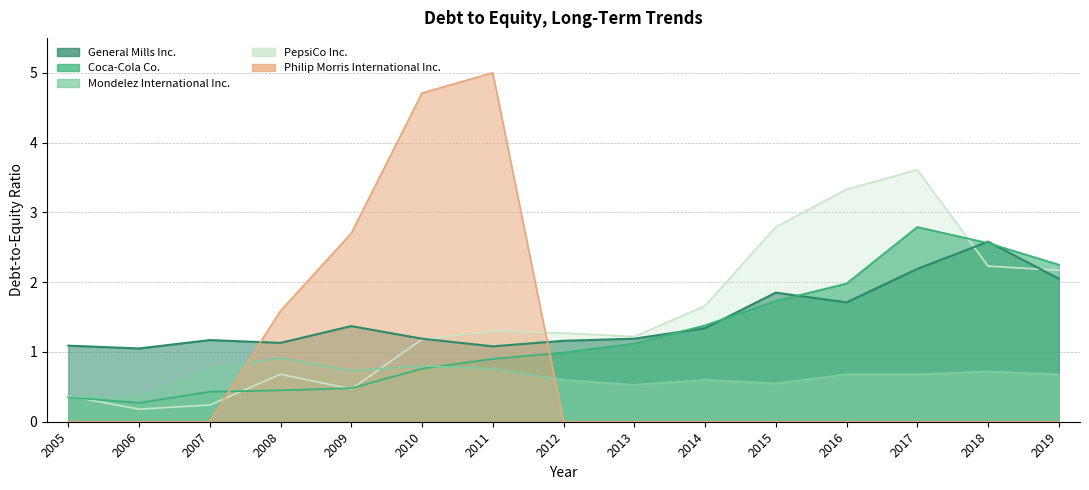

Is it true that PepsiCo Inc. equals 6.2 at 2017?

False